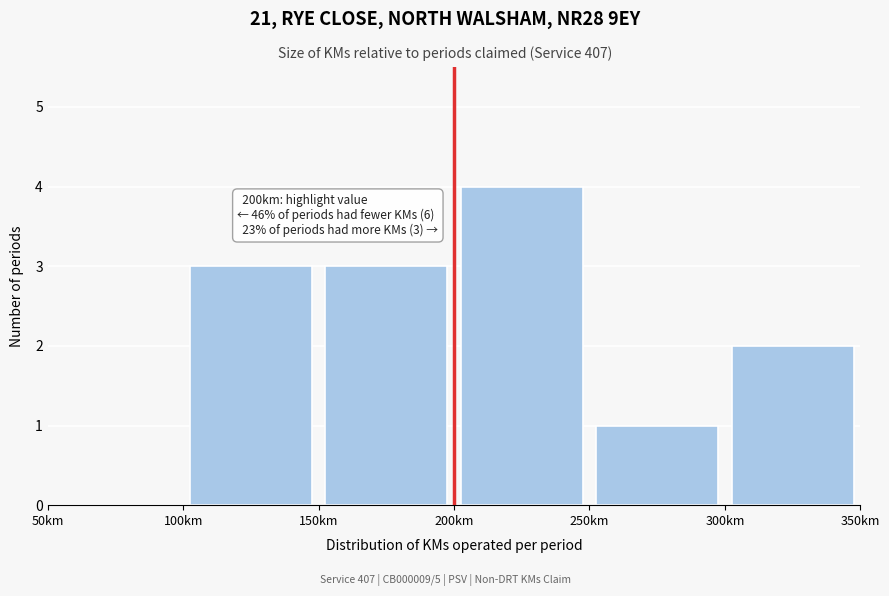

Which range on the x-axis has the tallest bar?

200 to 250